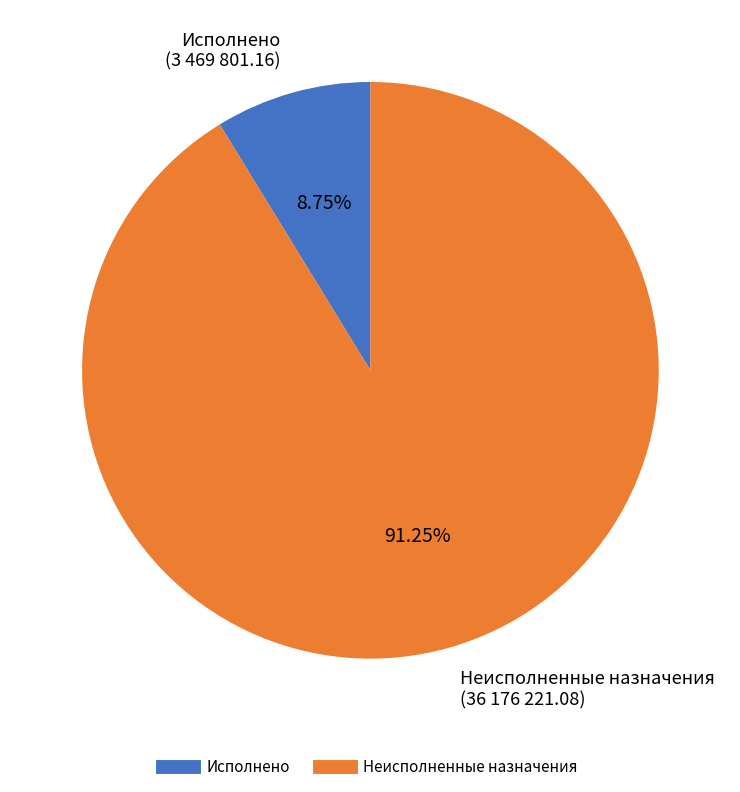

True or false: Исполнено accounts for 9% of the total.

True